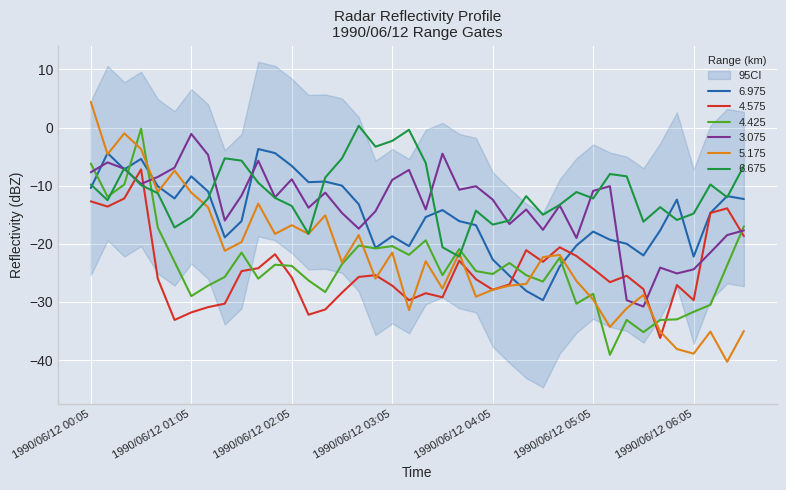

Rank the series by their maximum value, from highest to lowest.

5.175, 6.675, 4.425, 3.075, 6.975, 4.575